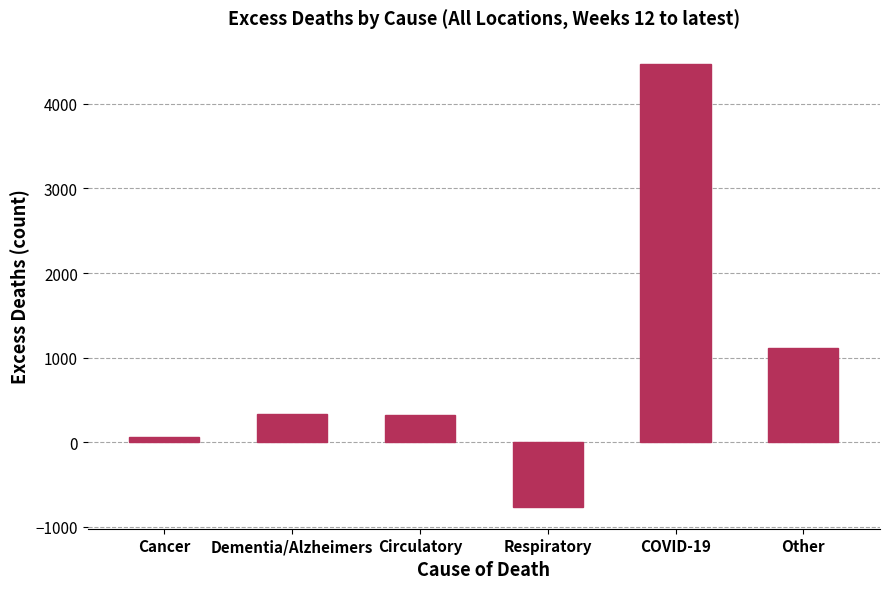

The value at Dementia/Alzheimers is 564. True or false?

False